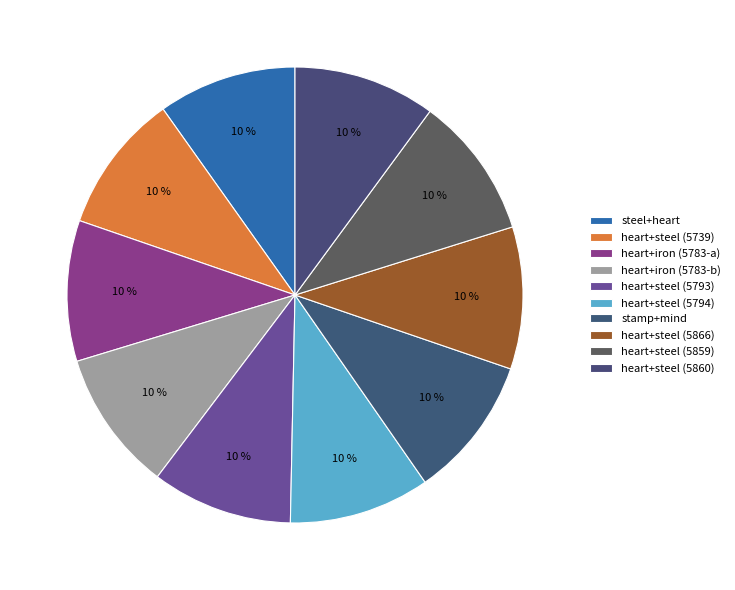

Between heart+steel (5860) and stamp+mind, which is larger?

heart+steel (5860)